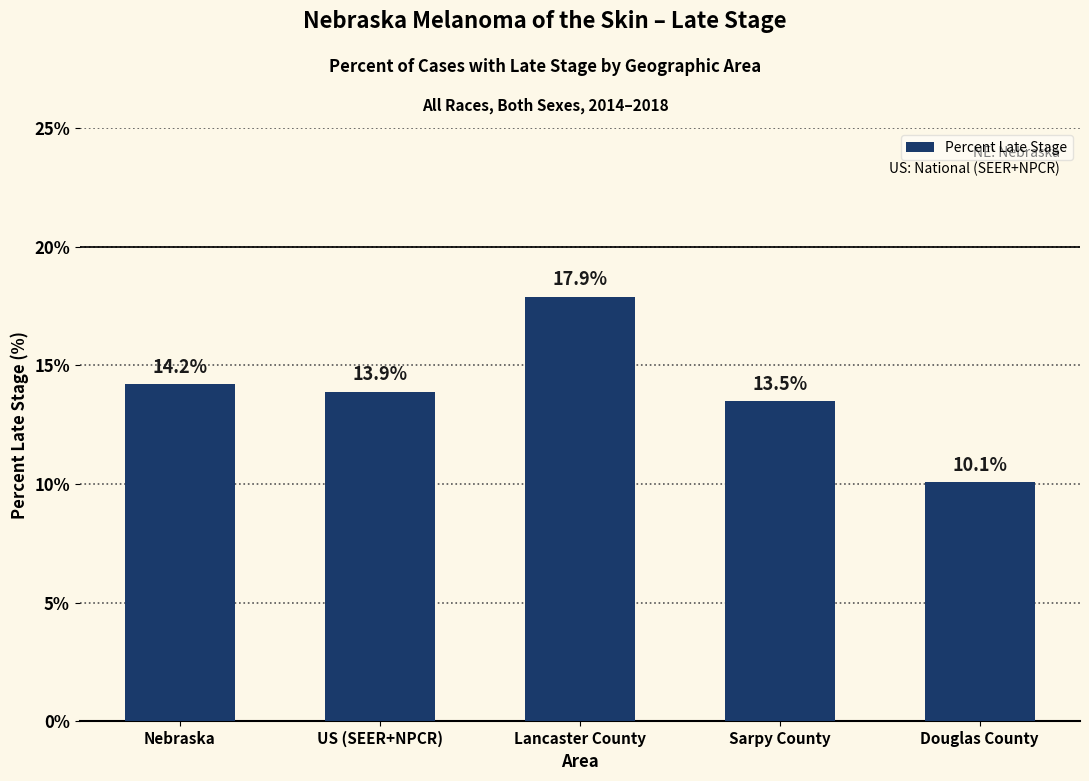

What is the smallest value displayed?

10.1